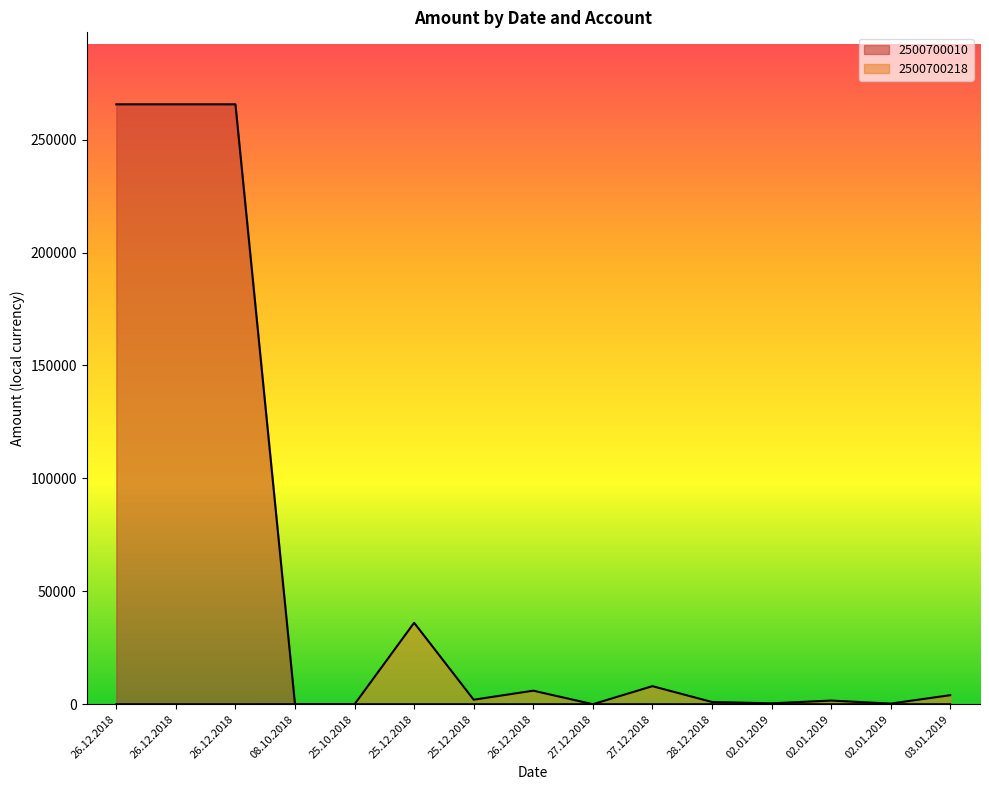

Is it true that 2500700010 equals 0.0 at 28.12.2018?

True